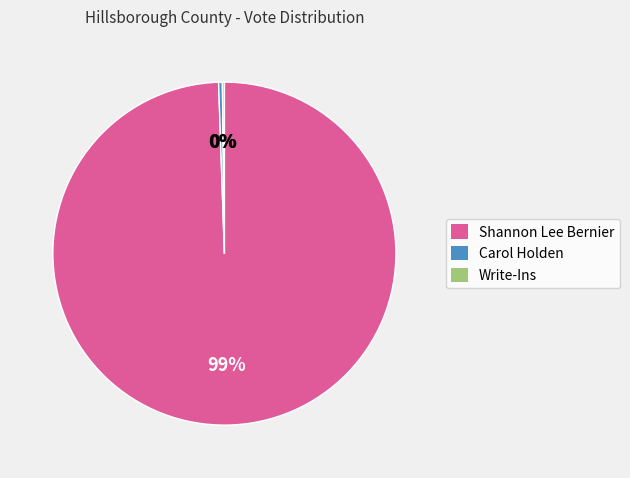

To the nearest percent, what is the average slice percentage?

33%